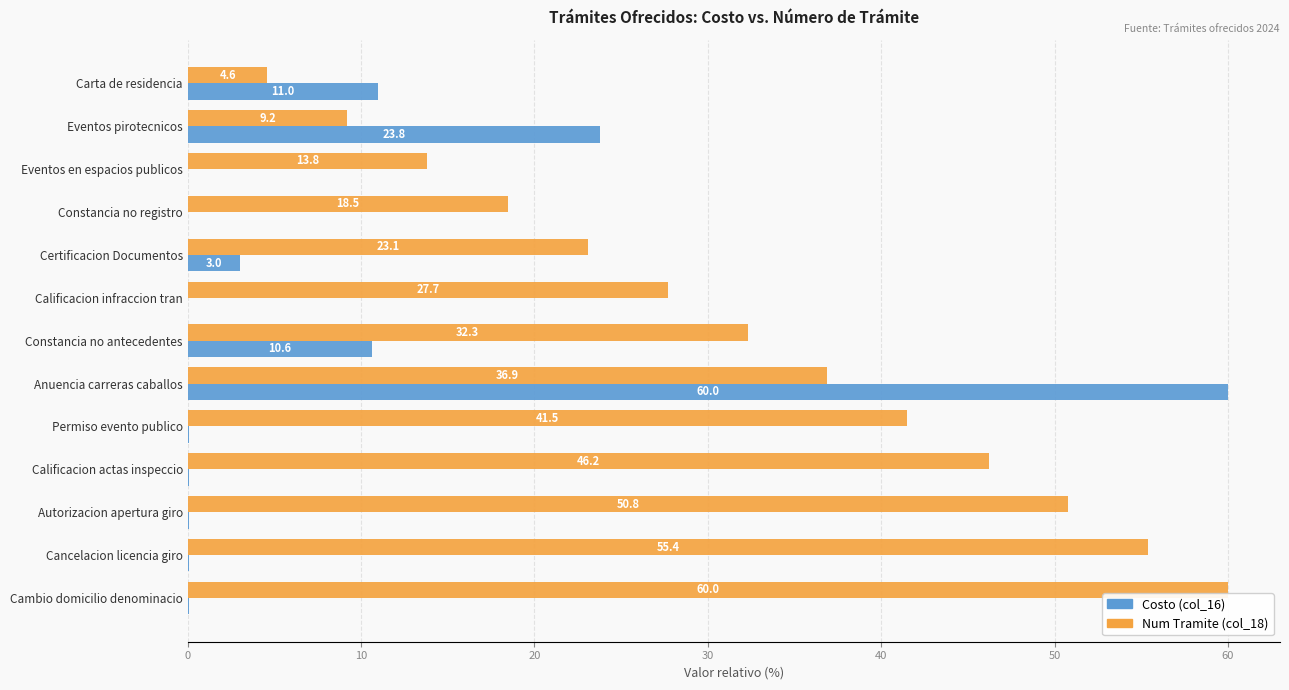

Is it true that Num Tramite (col_18) equals 9.2 at Eventos pirotecnicos?

True